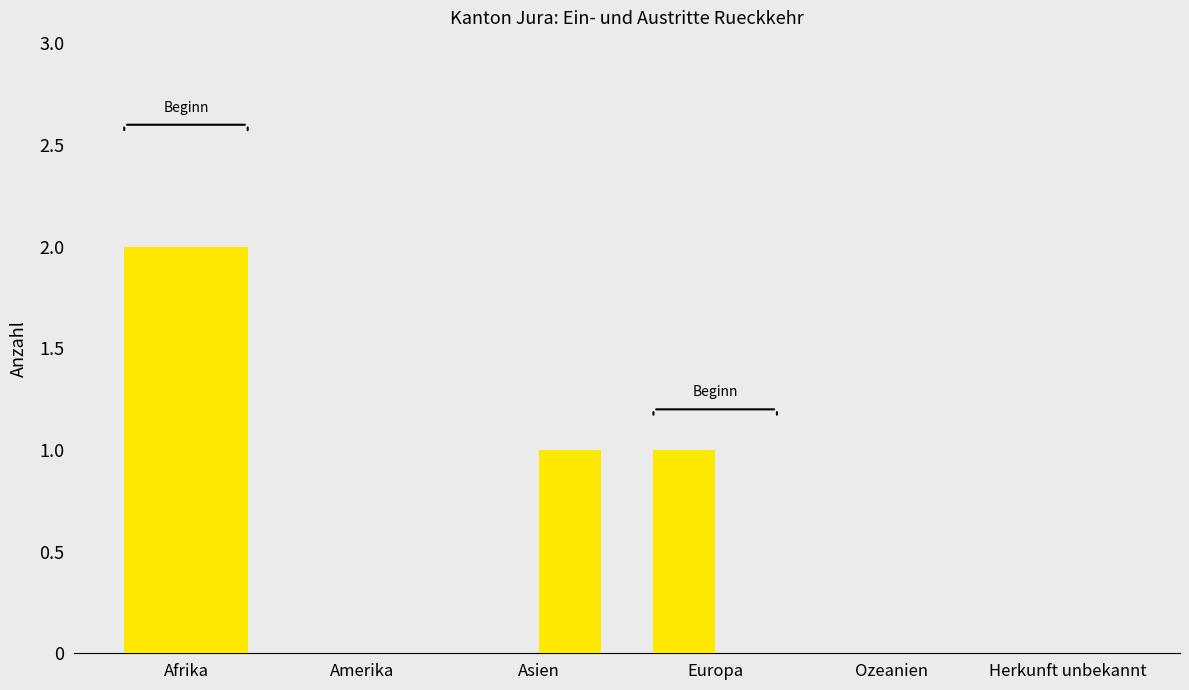

Are the bars grouped side by side (vs. stacked)?

Yes